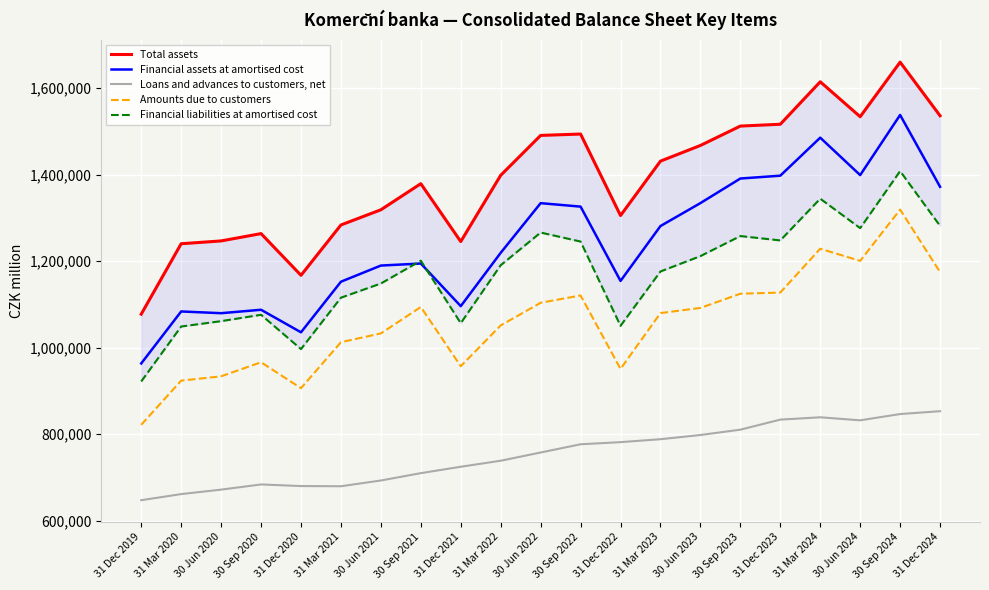

At which category is the sum across all series the highest?

30 Sep 2024